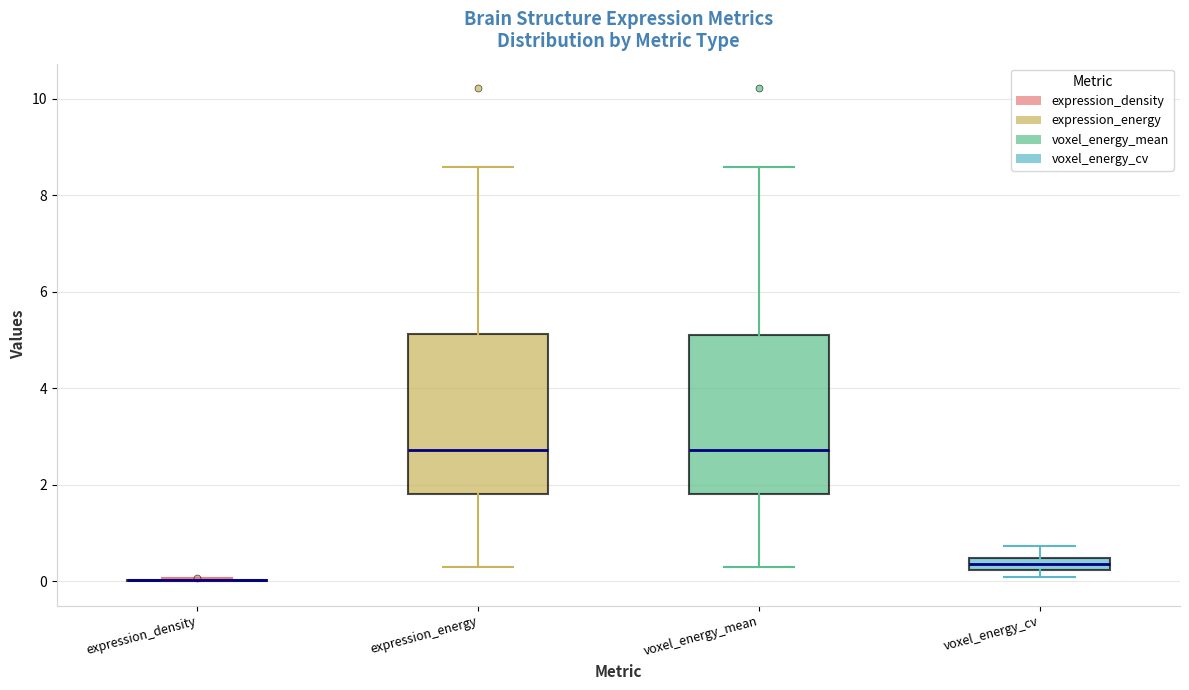

Where is the lower edge of the box for voxel_energy_cv on the y-axis? The values are not printed on the chart, so give them approximately, as read against the axis.

0.2